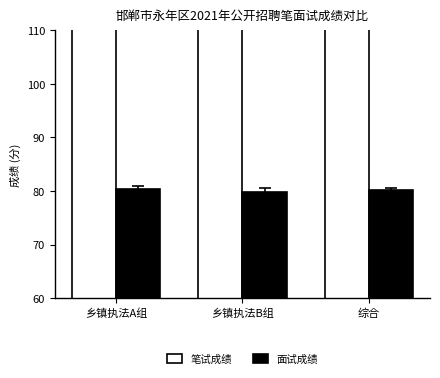

What is the difference between the maximum and minimum values in the 笔试成绩 series?

1.3